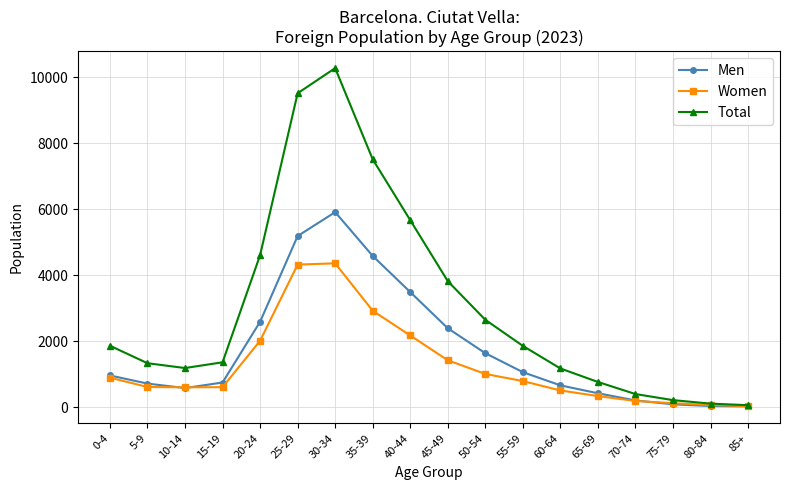

The Women series shows 202 at 5-9. True or false?

False